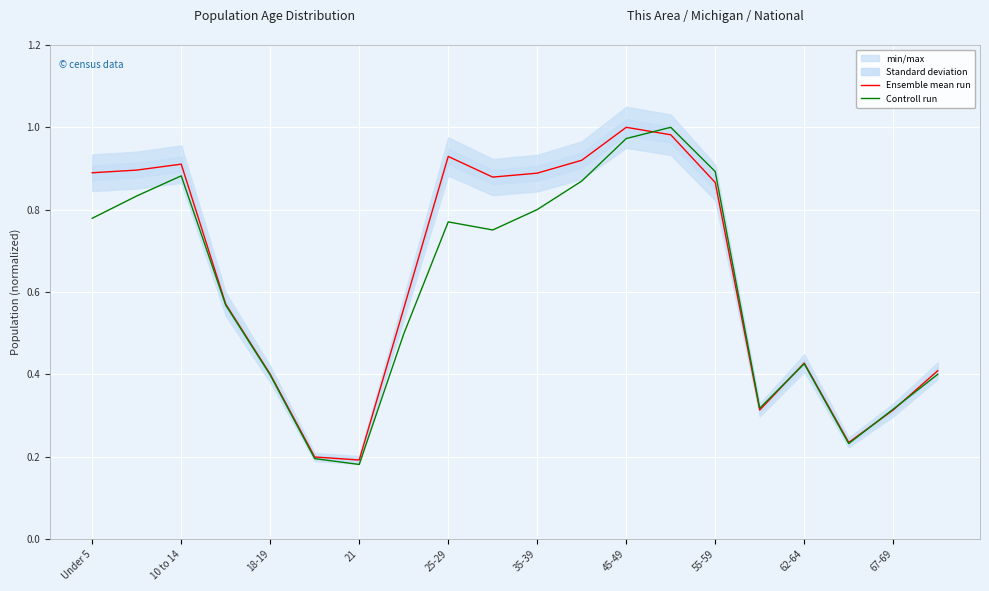

Is it true that Controll run equals 1.2 at 10 to 14?

False